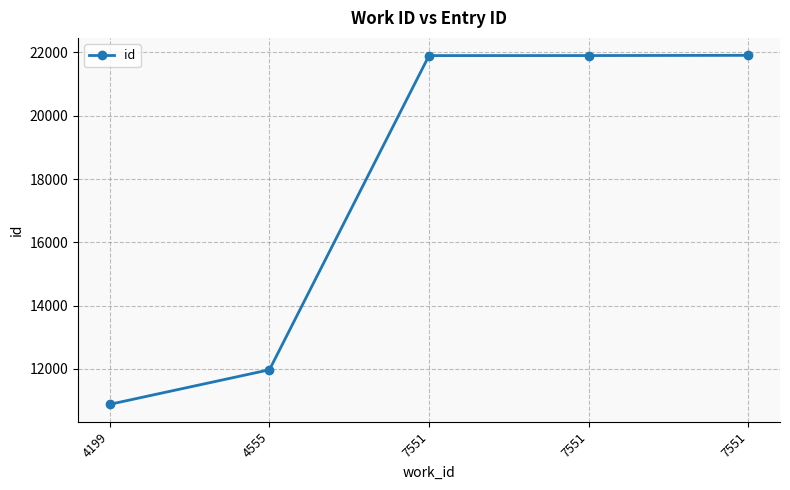

What is the average value?

17714